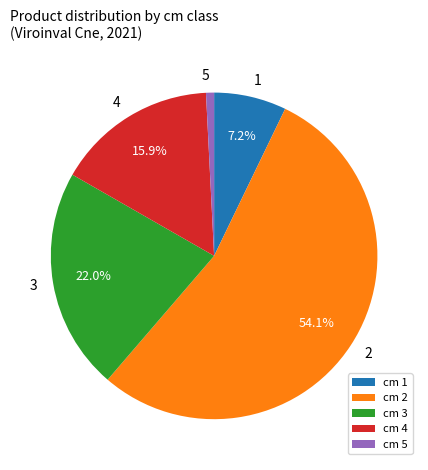

Which category has the smallest portion of the pie?

cm 5